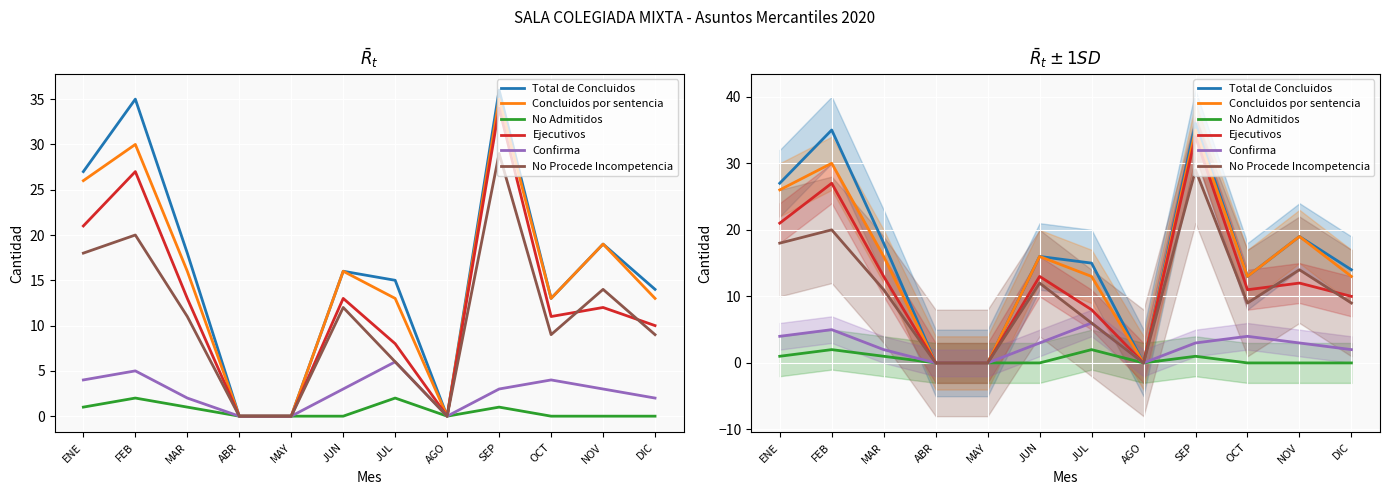

Rank the categories by Concluidos por sentencia value from highest to lowest.

SEP, FEB, ENE, NOV, MAR, JUN, JUL, OCT, DIC, ABR, MAY, AGO